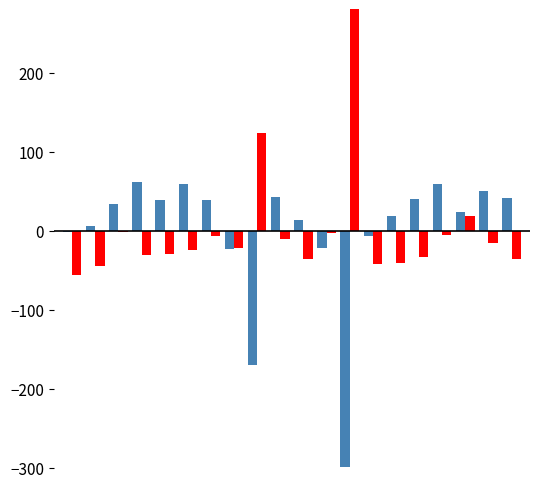

Does the chart contain any negative values?

Yes